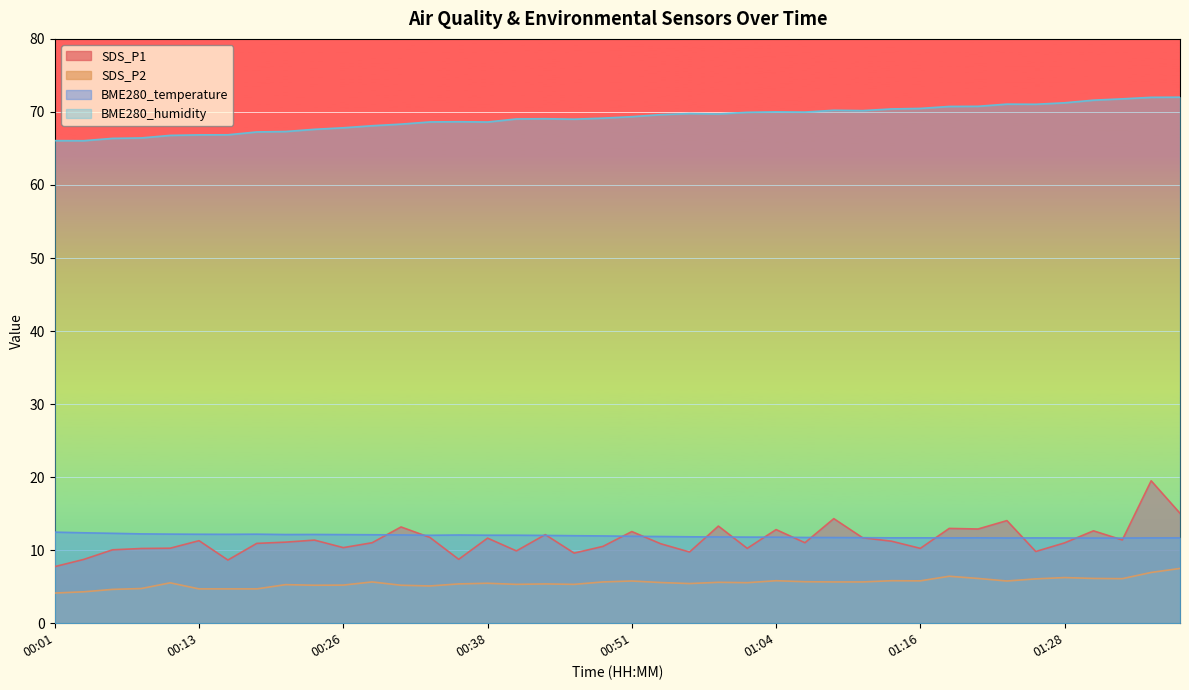

Reading left to right, list all the values displayed in this chart.

SDS_P1: 00:01=7.8	00:03=8.7	00:06=10.1	00:08=10.2	00:11=10.3	00:13=11.3	00:16=8.7	00:18=10.9	00:21=11.1	00:23=11.4	00:26=10.3	00:28=11.0	00:31=13.2	00:33=11.8	00:36=8.8	00:38=11.7	00:41=9.9	00:43=12.1	00:46=9.6	00:49=10.5	00:51=12.6	00:54=10.9	00:56=9.8	00:59=13.3	01:01=10.2	01:04=12.8	01:06=11.0	01:09=14.3	01:11=11.7	01:13=11.2	01:16=10.2	01:18=13.0	01:21=12.9	01:23=14.1	01:26=9.8	01:28=11.0	01:31=12.7	01:33=11.4	01:36=19.5	01:38=15.1
SDS_P2: 00:01=4.1	00:03=4.3	00:06=4.6	00:08=4.8	00:11=5.5	00:13=4.7	00:16=4.7	00:18=4.7	00:21=5.3	00:23=5.2	00:26=5.2	00:28=5.7	00:31=5.2	00:33=5.1	00:36=5.4	00:38=5.5	00:41=5.3	00:43=5.4	00:46=5.3	00:49=5.7	00:51=5.8	00:54=5.6	00:56=5.4	00:59=5.6	01:01=5.5	01:04=5.8	01:06=5.7	01:09=5.7	01:11=5.7	01:13=5.8	01:16=5.8	01:18=6.4	01:21=6.1	01:23=5.8	01:26=6.1	01:28=6.2	01:31=6.1	01:33=6.1	01:36=7.0	01:38=7.5
BME280_temperature: 00:01=12.5	00:03=12.4	00:06=12.3	00:08=12.2	00:11=12.2	00:13=12.2	00:16=12.2	00:18=12.2	00:21=12.1	00:23=12.2	00:26=12.1	00:28=12.1	00:31=12.1	00:33=12.0	00:36=12.1	00:38=12.1	00:41=12.1	00:43=12.0	00:46=12.0	00:49=11.9	00:51=11.9	00:54=11.9	00:56=11.8	00:59=11.8	01:01=11.8	01:04=11.8	01:06=11.7	01:09=11.7	01:11=11.7	01:13=11.7	01:16=11.7	01:18=11.7	01:21=11.7	01:23=11.7	01:26=11.7	01:28=11.7	01:31=11.7	01:33=11.7	01:36=11.7	01:38=11.7
BME280_humidity: 00:01=66.1	00:03=66.1	00:06=66.4	00:08=66.4	00:11=66.8	00:13=66.9	00:16=66.9	00:18=67.3	00:21=67.3	00:23=67.6	00:26=67.8	00:28=68.1	00:31=68.3	00:33=68.6	00:36=68.7	00:38=68.6	00:41=69.0	00:43=69.1	00:46=69.0	00:49=69.2	00:51=69.3	00:54=69.6	00:56=69.8	00:59=69.7	01:01=70.0	01:04=70.0	01:06=70.0	01:09=70.2	01:11=70.2	01:13=70.4	01:16=70.5	01:18=70.8	01:21=70.8	01:23=71.1	01:26=71.0	01:28=71.2	01:31=71.6	01:33=71.8	01:36=72.0	01:38=72.0